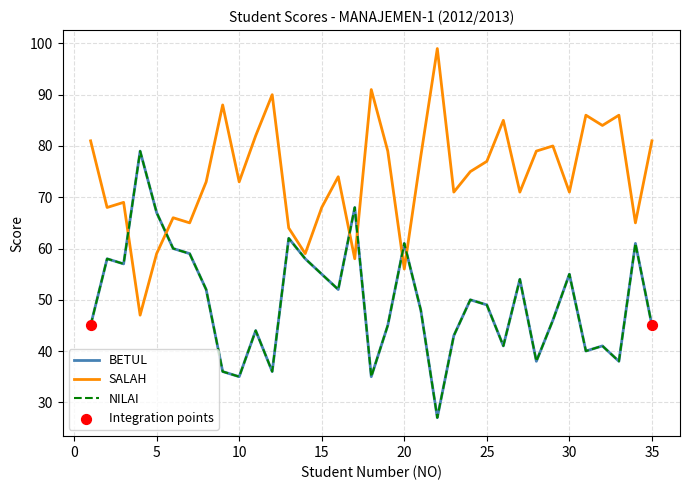

Does the chart have visible grid lines?

Yes